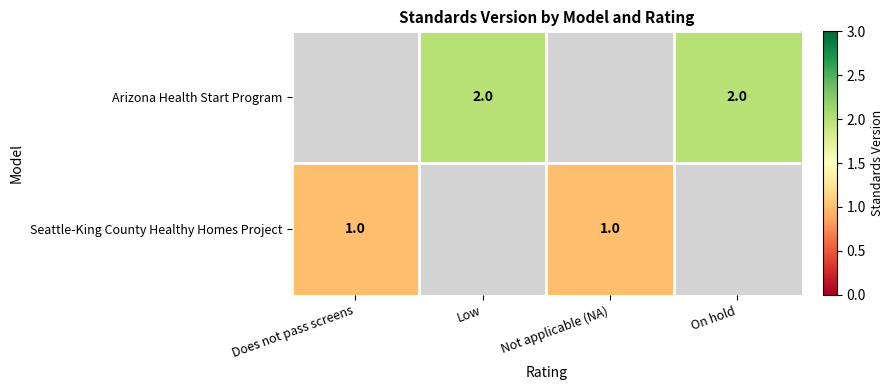

The Arizona Health Start Program series shows 2 at Low. True or false?

True